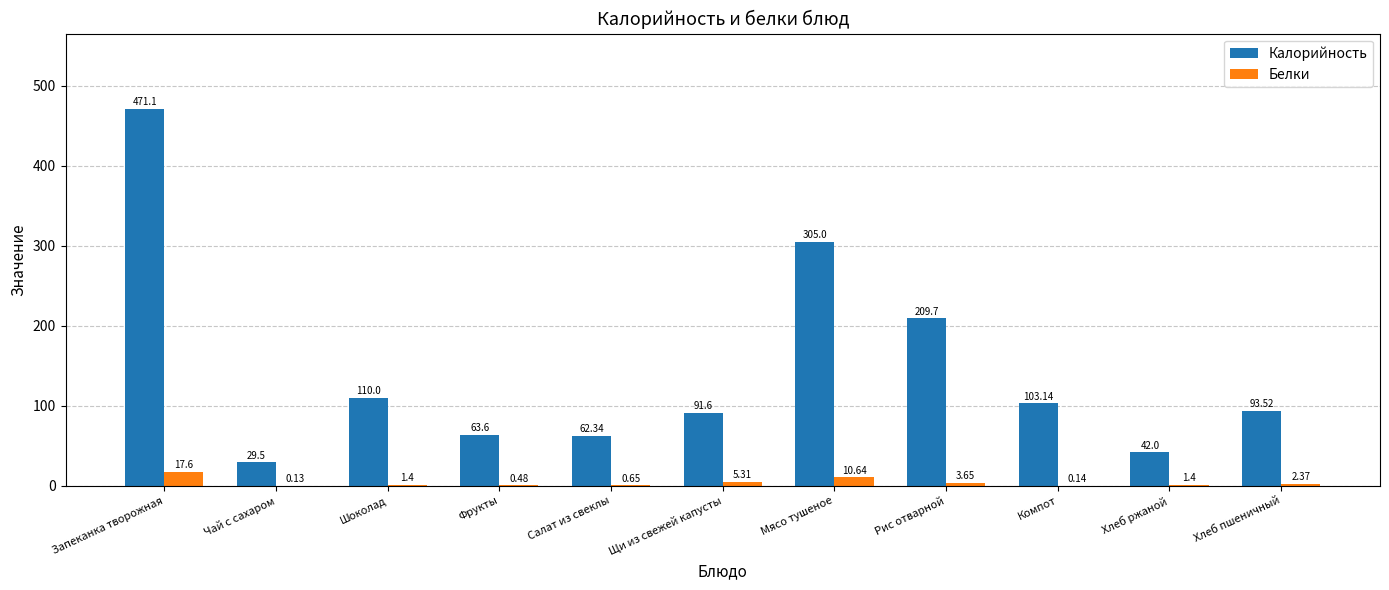

At which label does Белки reach its peak?

Запеканка творожная